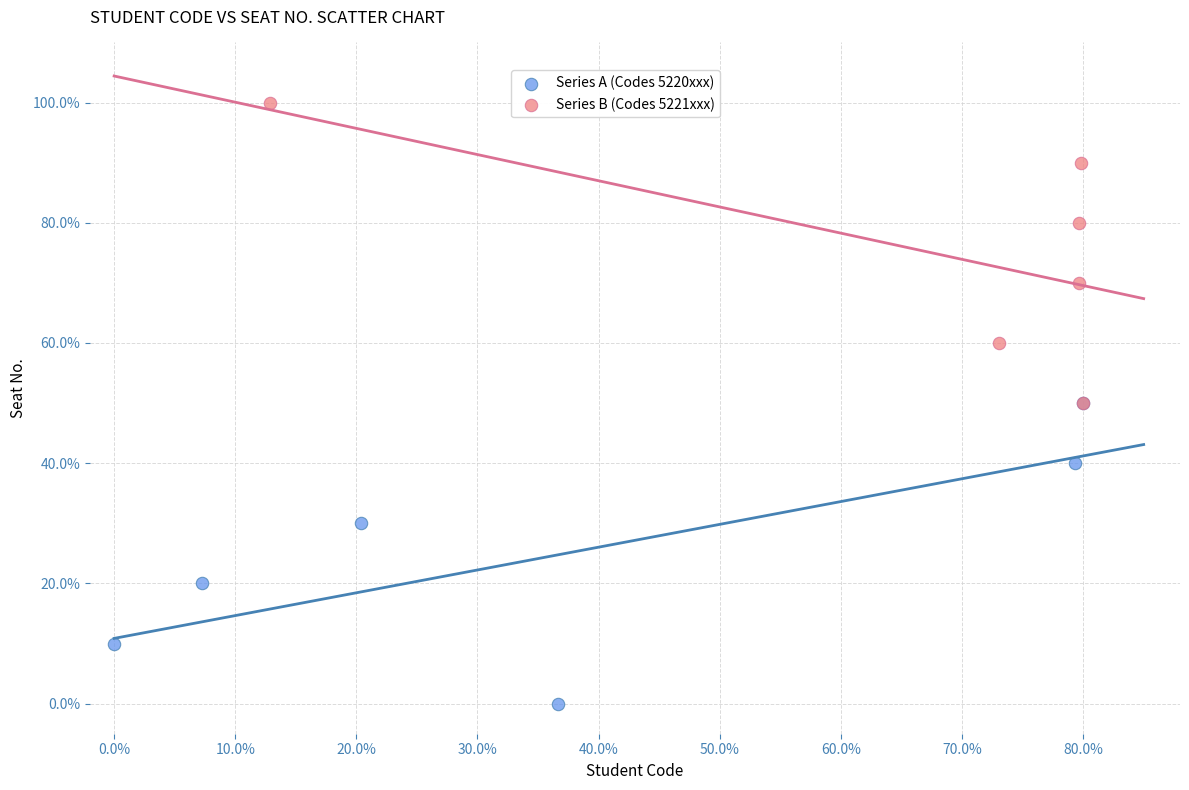

Which series reaches the maximum Y coordinate?

Series B (Codes 5221xxx)